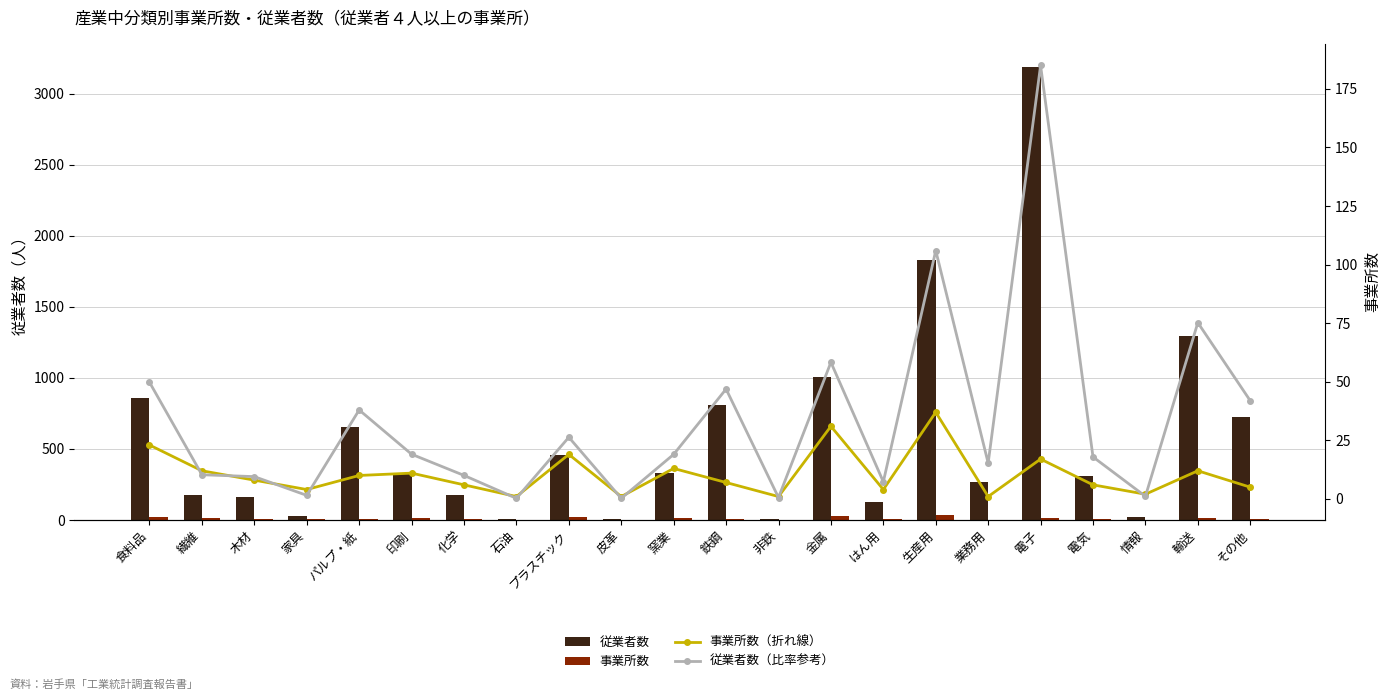

Which series has the widest spread of values?

従業者数